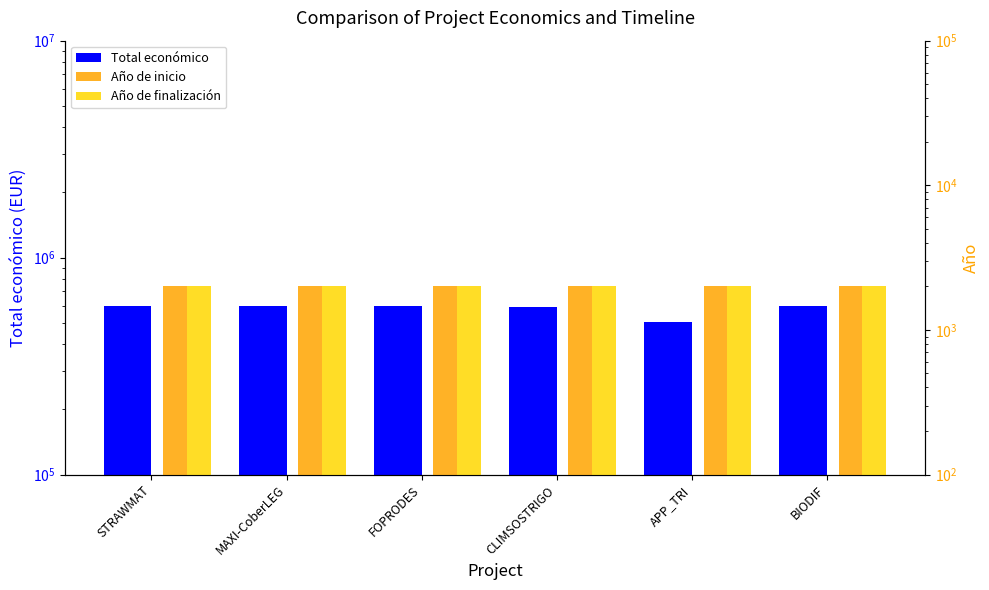

At which category is the sum across all series the highest?

BIODIF